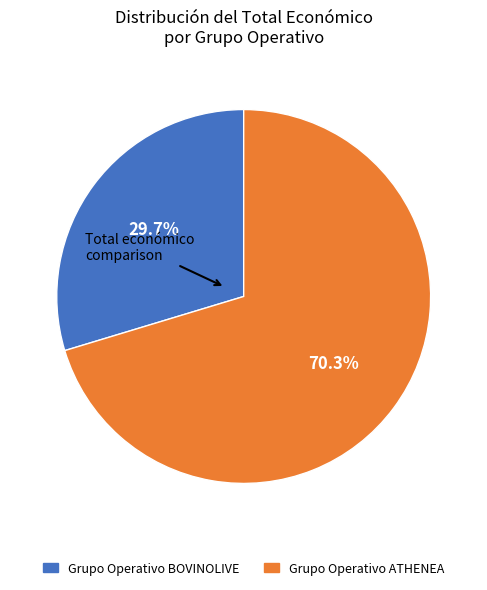

Count the number of slices in the pie.

2